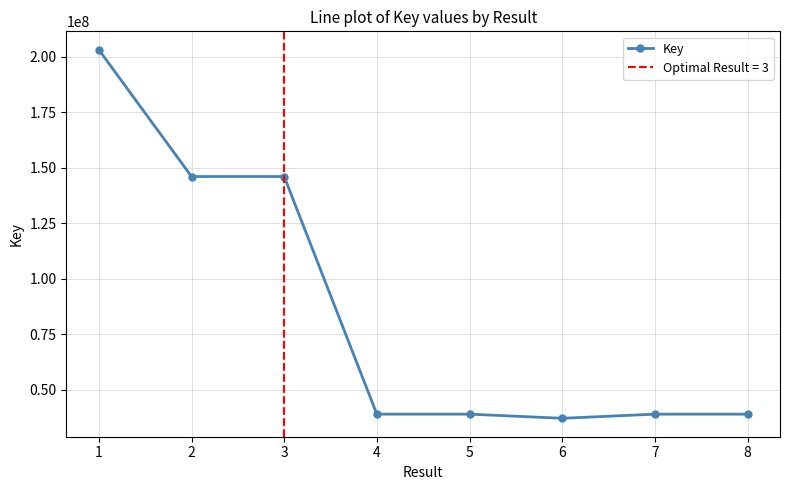

True or false: the data shows 16793251 at 4.

False